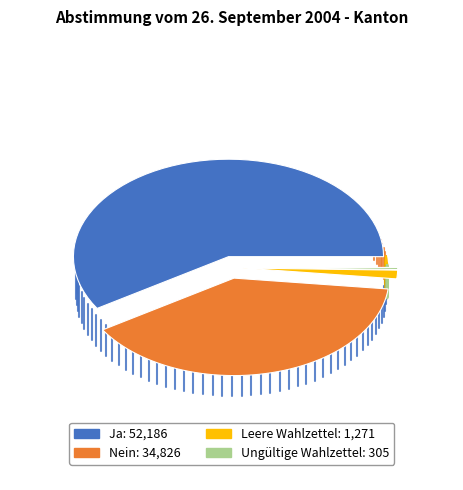

Does any single category account for the majority?

Yes